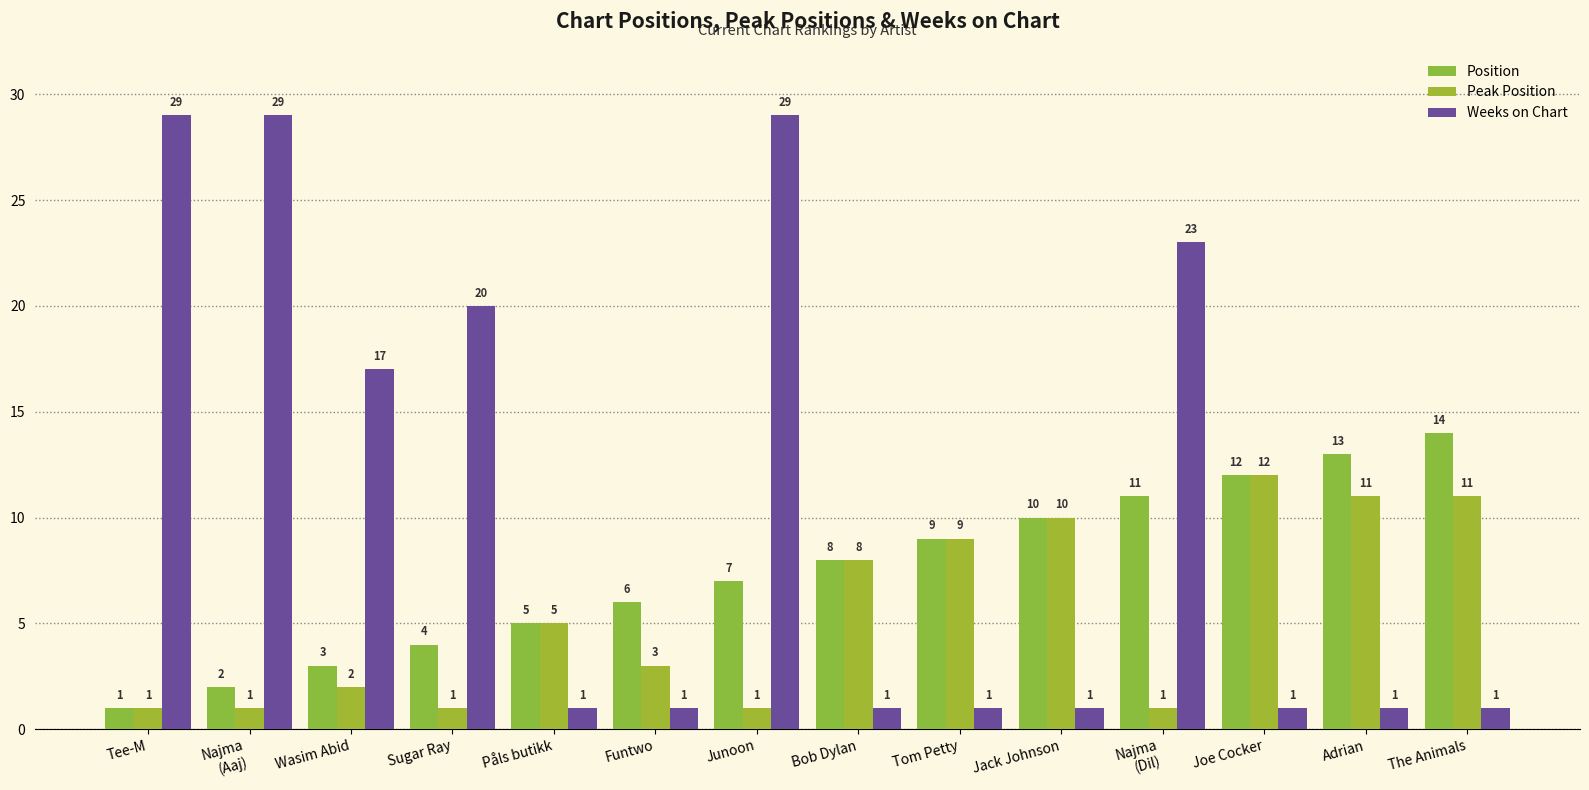

Which series has the widest spread of values?

Weeks on Chart